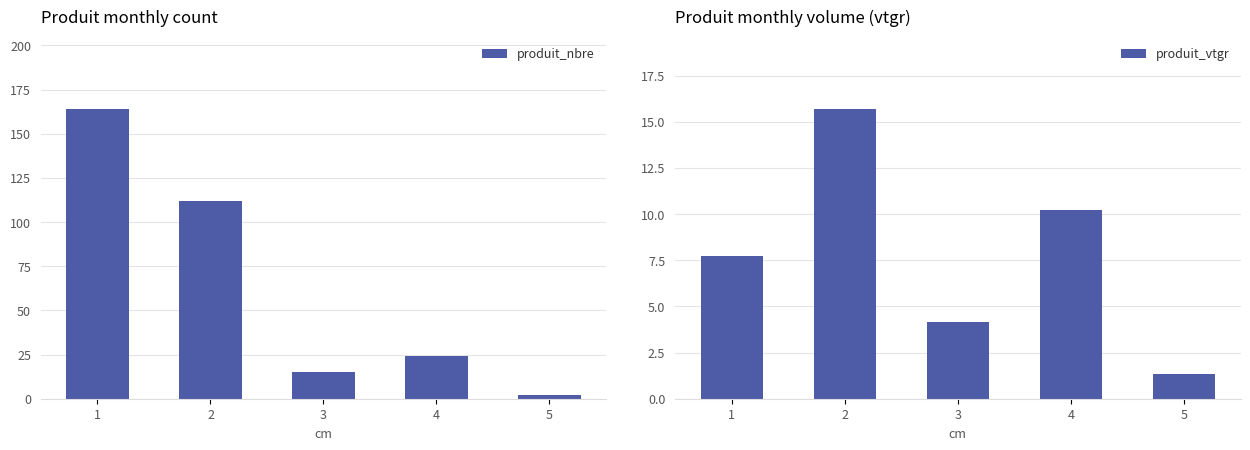

Which series changed the most between 2 and 5?

produit_nbre